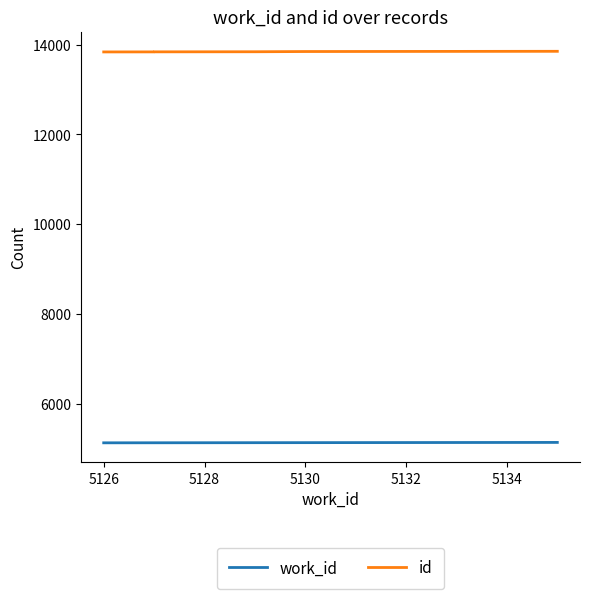

At how many categories does at least one series exceed 11586?

10